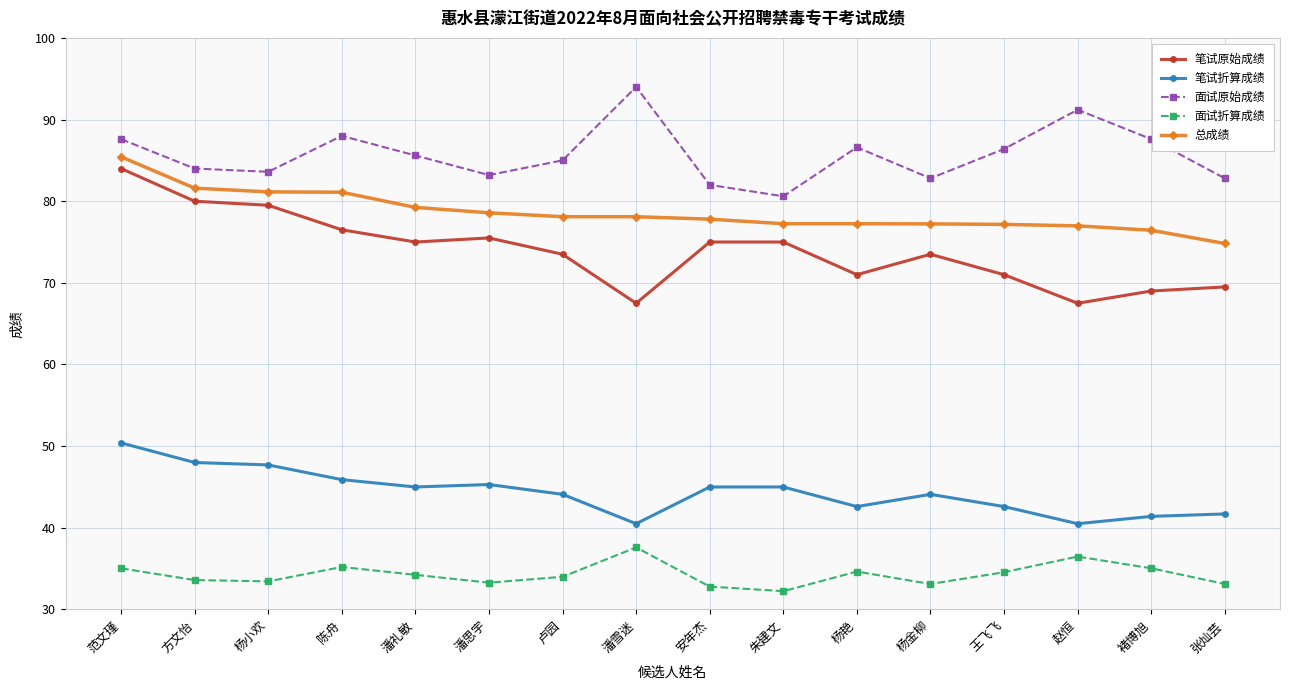

True or false: 笔试原始成绩 and 面试原始成绩 cross at least once.

False